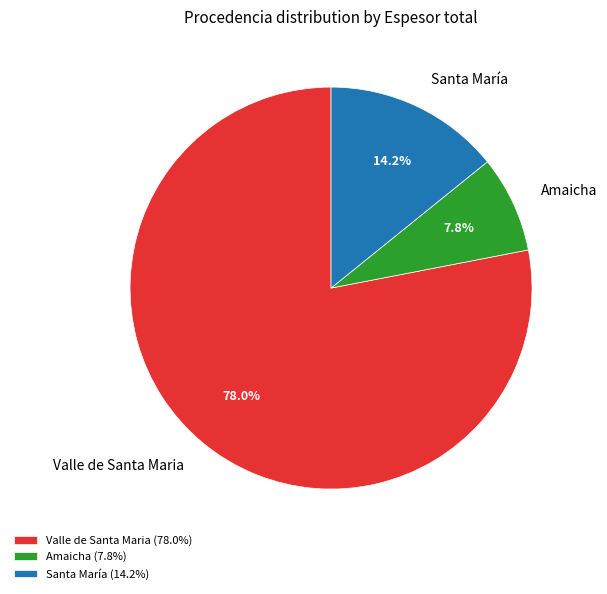

Do Amaicha and Valle de Santa Maria together represent more than half of the pie?

Yes